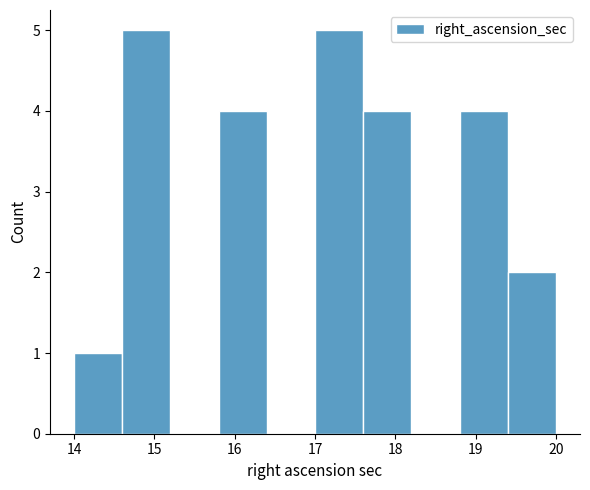

What is the height of the bar covering 17.6 to 18.2 on the x-axis? The values are not printed on the chart, so give them approximately, as read against the axis.

4